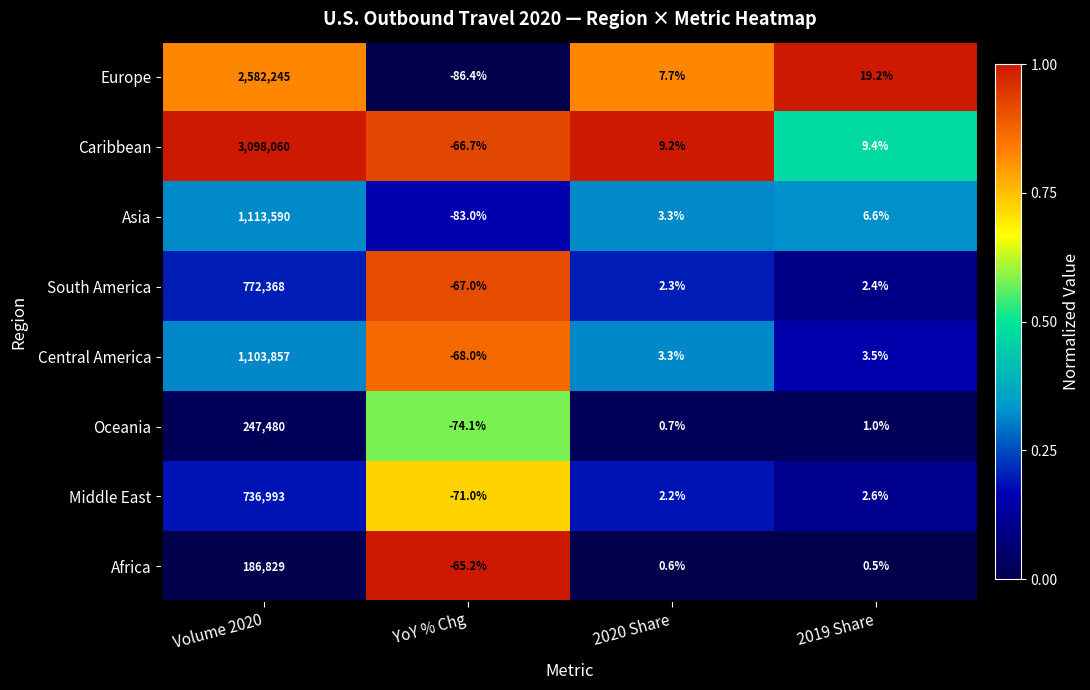

At how many categories does at least one series exceed 0?

3